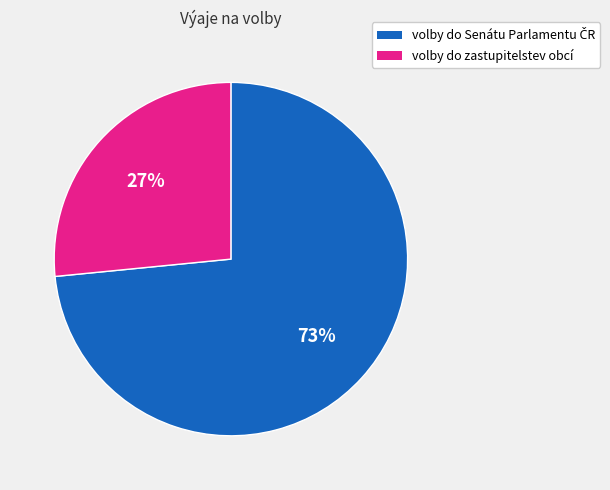

To the nearest percent, what is the average slice percentage?

50%